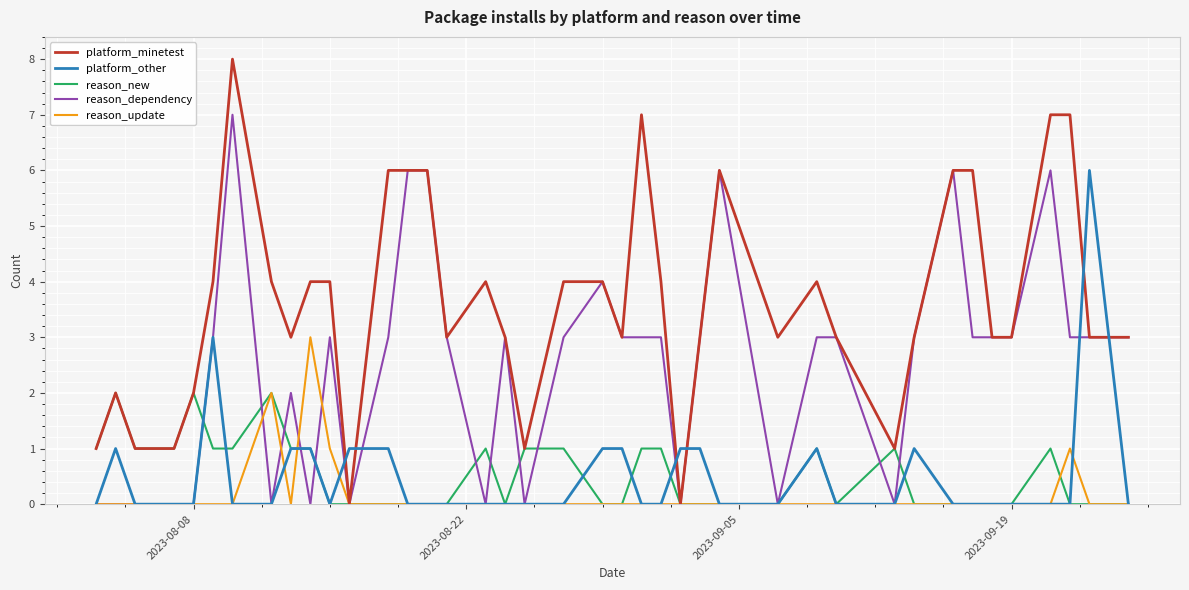

Which series has the largest total across all categories?

platform_minetest